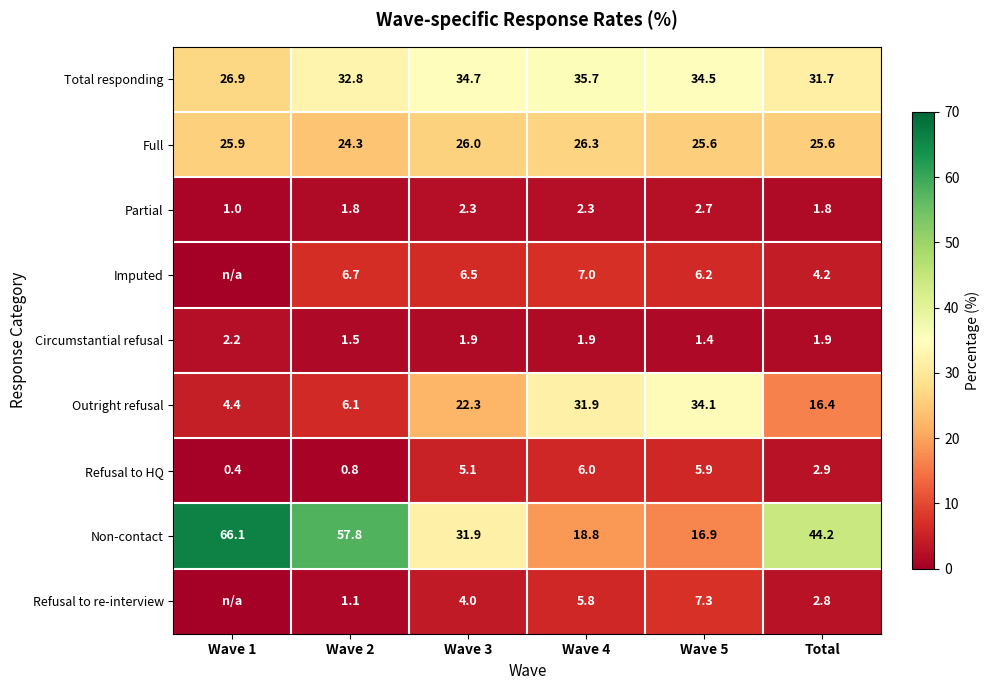

What is the difference between the highest and lowest values at Wave 4?

33.8